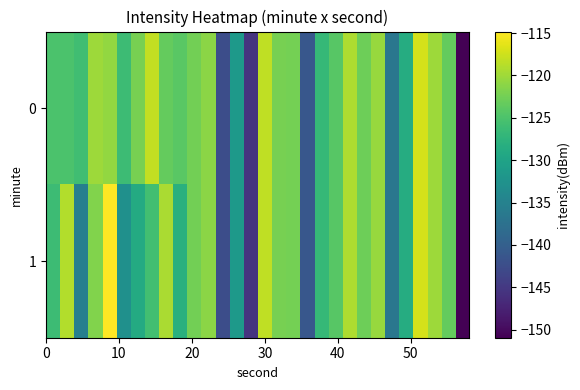

What is the maximum value shown in the chart?

-114.8